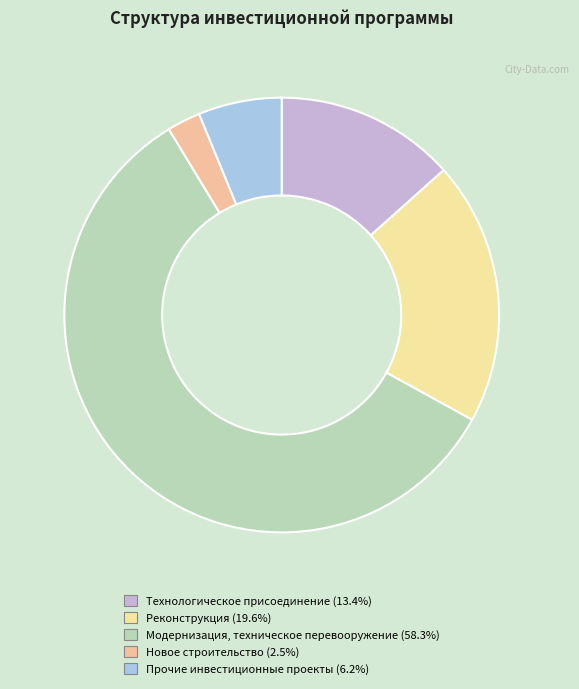

Does Модернизация, техническое перевооружение represent more than half of the total?

Yes